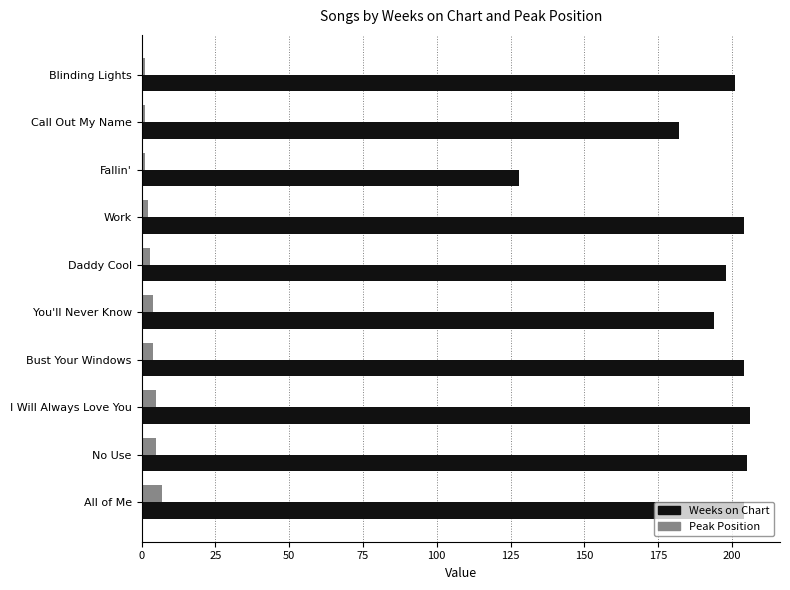

Which series has the largest total across all categories?

Weeks on Chart